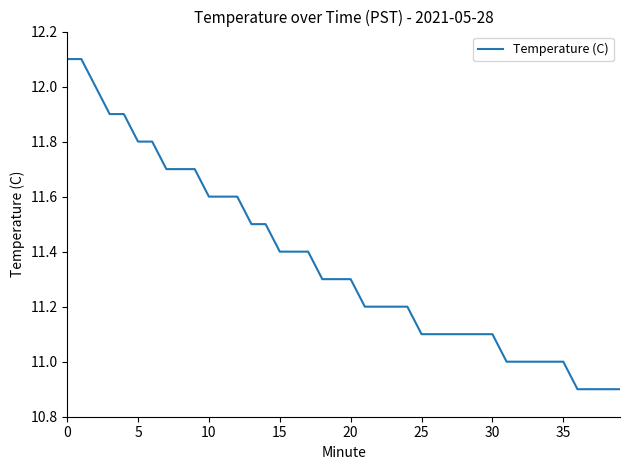

What is the greatest value displayed?

12.1